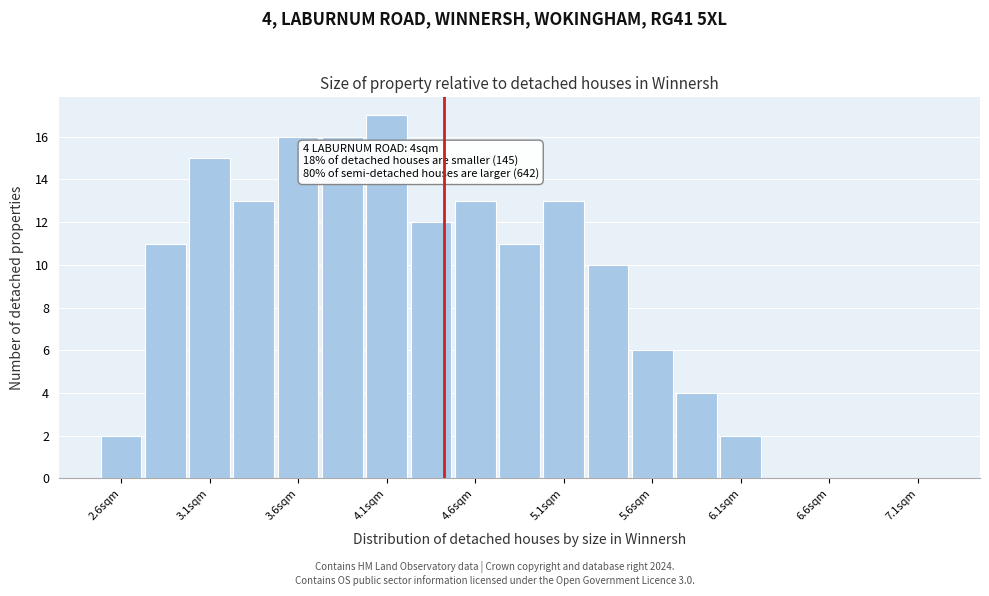

Over which range of the x-axis is the bar tallest?

4.00 to 4.25